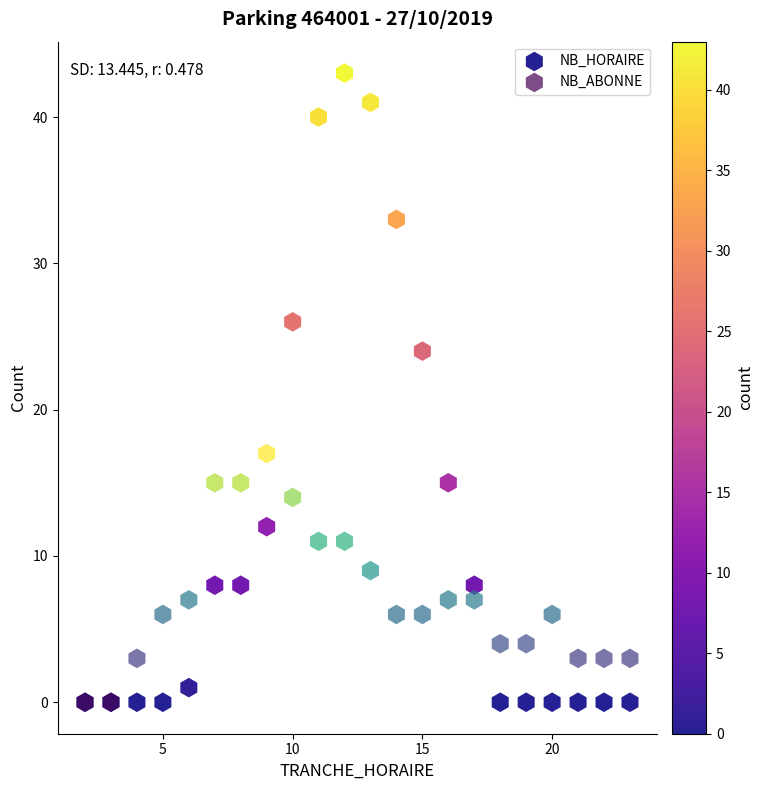

Which series reaches the maximum Y coordinate?

NB_HORAIRE